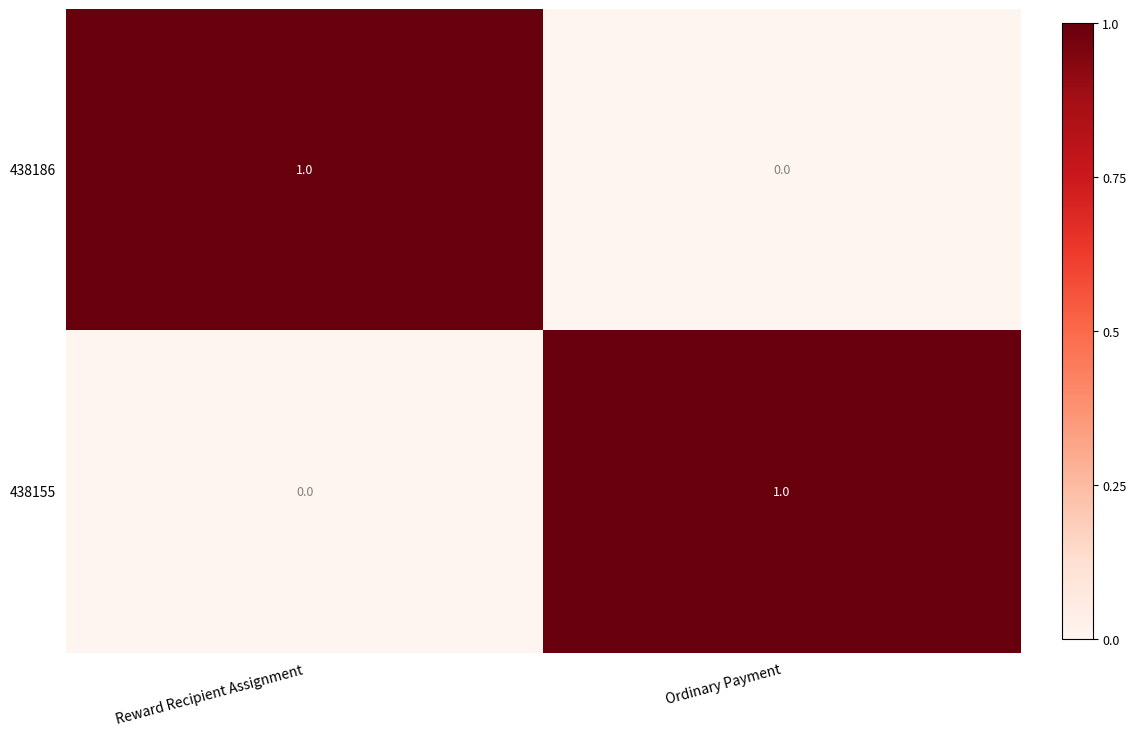

True or false: 438186 has a value of 1 at Ordinary Payment.

False